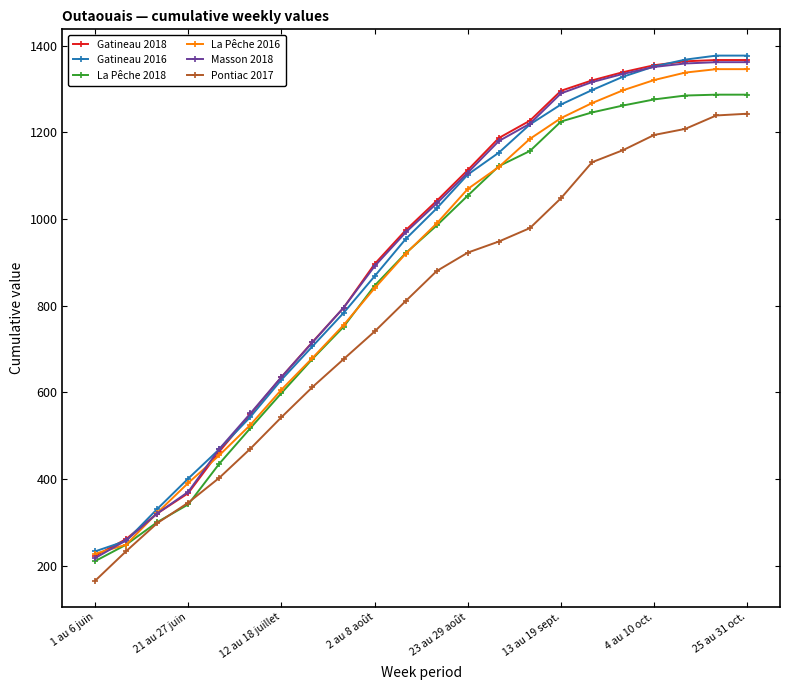

What is the maximum value shown in the chart?

1377.2